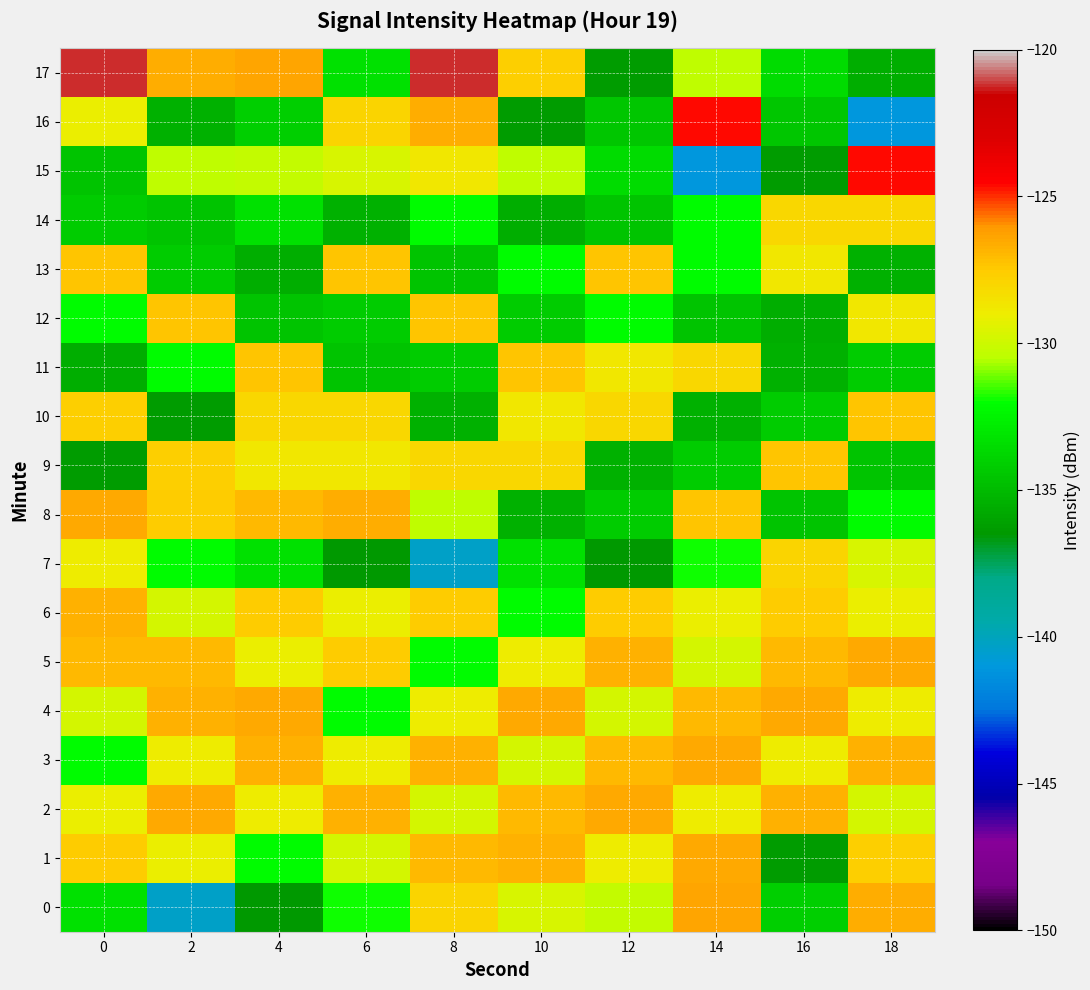

Reading left to right, list all the values displayed in this chart.

0: 0=-133.3	2=-140.4	4=-136.4	6=-131.9	8=-128.0	10=-129.7	12=-130.2	14=-126.4	16=-134.2	18=-126.6
1: 0=-127.6	2=-129.1	4=-132.1	6=-129.8	8=-127.0	10=-126.8	12=-129.0	14=-126.5	16=-136.3	18=-127.7
2: 0=-129.1	2=-126.5	4=-129.0	6=-126.8	8=-129.8	10=-127.0	12=-126.5	14=-129.0	16=-126.8	18=-129.8
3: 0=-132.1	2=-129.0	4=-126.8	6=-129.0	8=-126.8	10=-129.8	12=-127.0	14=-126.5	16=-129.0	18=-126.8
4: 0=-129.8	2=-126.8	4=-126.5	6=-132.1	8=-129.0	10=-126.5	12=-129.8	14=-127.0	16=-126.5	18=-129.0
5: 0=-127.0	2=-127.0	4=-129.1	6=-127.6	8=-132.1	10=-129.0	12=-126.8	14=-129.8	16=-127.0	18=-126.5
6: 0=-126.8	2=-129.8	4=-127.6	6=-129.1	8=-127.6	10=-132.1	12=-127.6	14=-129.1	16=-127.6	18=-129.1
7: 0=-129.0	2=-132.1	4=-133.3	6=-136.4	8=-140.4	10=-133.3	12=-136.4	14=-131.9	16=-128.0	18=-129.7
8: 0=-126.5	2=-127.6	4=-127.0	6=-126.6	8=-130.4	10=-135.5	12=-134.2	14=-127.4	16=-134.6	18=-132.2
9: 0=-136.3	2=-127.7	4=-128.8	6=-128.8	8=-128.1	10=-128.1	12=-135.5	14=-134.2	16=-127.4	18=-134.6
10: 0=-127.7	2=-136.3	4=-128.1	6=-128.1	8=-135.5	10=-128.8	12=-128.1	14=-135.5	16=-134.2	18=-127.4
11: 0=-135.5	2=-132.2	4=-127.4	6=-134.6	8=-134.2	10=-127.4	12=-128.8	14=-128.1	16=-135.5	18=-134.2
12: 0=-132.2	2=-127.4	4=-134.6	6=-134.2	8=-127.4	10=-134.2	12=-132.2	14=-134.6	16=-135.5	18=-128.8
13: 0=-127.4	2=-134.2	4=-135.5	6=-127.4	8=-134.6	10=-132.2	12=-127.4	14=-132.2	16=-128.8	18=-135.5
14: 0=-134.2	2=-134.6	4=-133.3	6=-135.5	8=-132.2	10=-135.5	12=-134.6	14=-132.2	16=-128.1	18=-128.1
15: 0=-134.6	2=-130.4	4=-130.2	6=-129.7	8=-128.8	10=-130.4	12=-133.5	14=-141.0	16=-136.4	18=-124.7
16: 0=-129.1	2=-135.5	4=-134.2	6=-128.0	8=-126.6	10=-136.3	12=-134.5	14=-124.7	16=-134.5	18=-141.0
17: 0=-121.3	2=-126.6	4=-126.4	6=-133.3	8=-121.3	10=-127.7	12=-136.4	14=-130.4	16=-133.5	18=-135.5